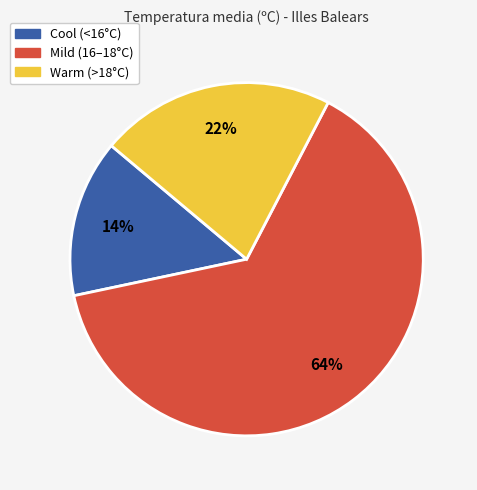

Which has a higher value, Mild (16–18°C) or Cool (<16°C)?

Mild (16–18°C)